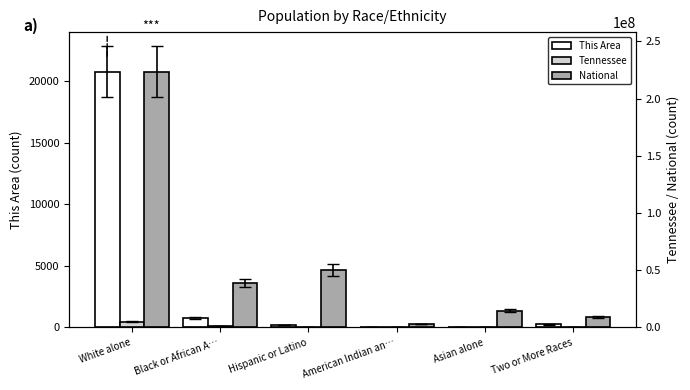

Reading left to right, extract all data points from this chart.

This Area: 20761	806	188	69	41	264
Tennessee: 4921948	1057315	290059	19994	91242	110009
National: 223553265	38929319	50477594	2932248	14674252	9009073